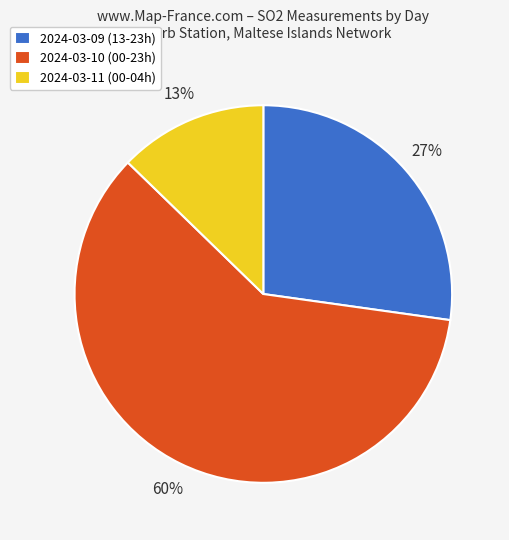

To the nearest percent, what portion does 2024-03-11 (00-04h) represent?

13%